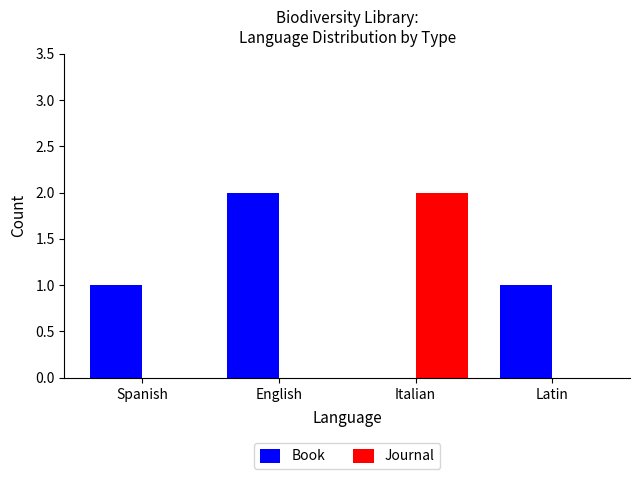

What is the sum of the Journal values at Italian and Latin?

2